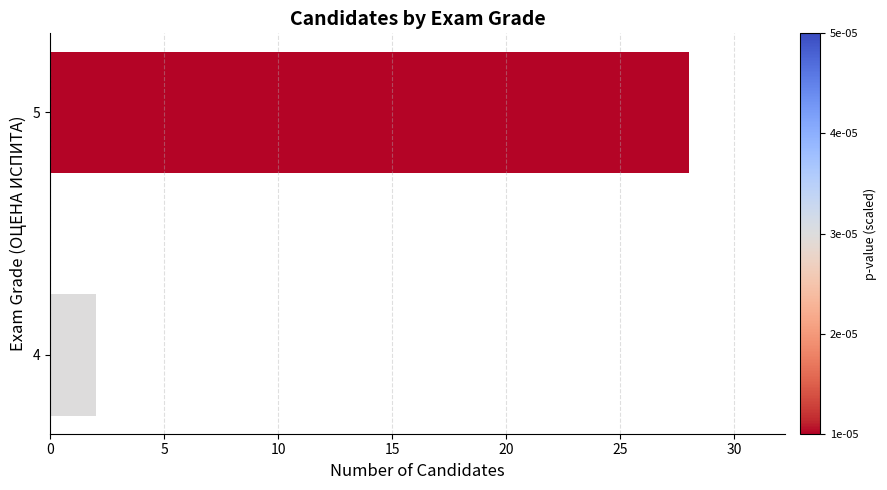

What is the ratio of the value at 5 to the value at 4?

14.0